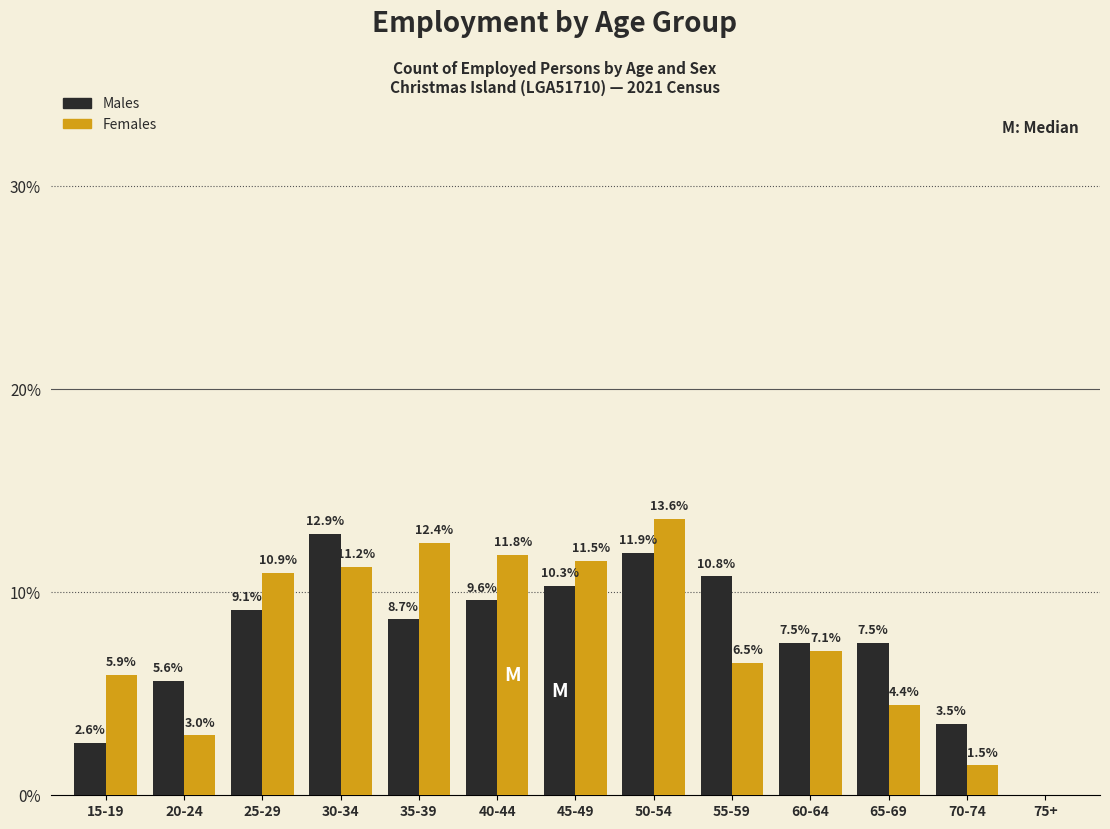

Reading left to right, list all the values displayed in this chart.

Males: 15-19=2.6	20-24=5.6	25-29=9.1	30-34=12.9	35-39=8.7	40-44=9.6	45-49=10.3	50-54=11.9	55-59=10.8	60-64=7.5	65-69=7.5	70-74=3.5	75+=0.0
Females: 15-19=5.9	20-24=3.0	25-29=10.9	30-34=11.2	35-39=12.4	40-44=11.8	45-49=11.5	50-54=13.6	55-59=6.5	60-64=7.1	65-69=4.4	70-74=1.5	75+=0.0